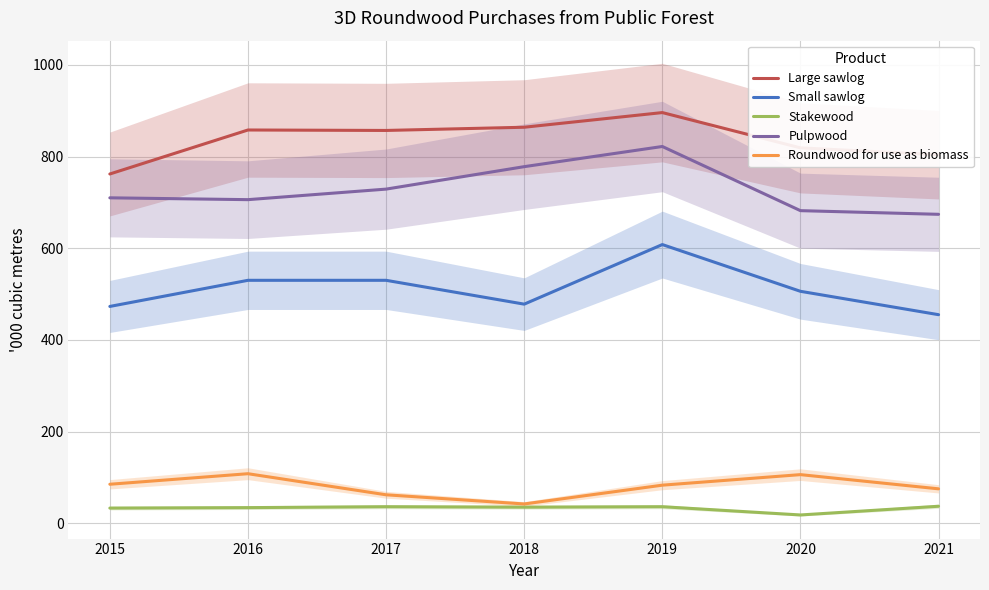

What are all the series names shown in the legend?

Large sawlog, Small sawlog, Stakewood, Pulpwood, Roundwood for use as biomass